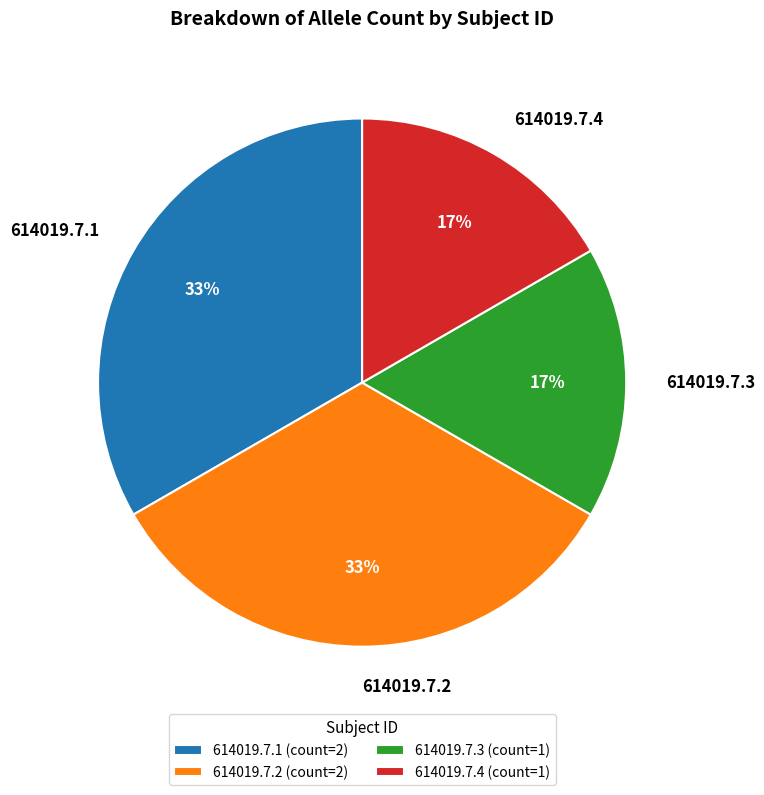

What is the ratio of the value at 614019.7.1 to the value at 614019.7.2?

1.0